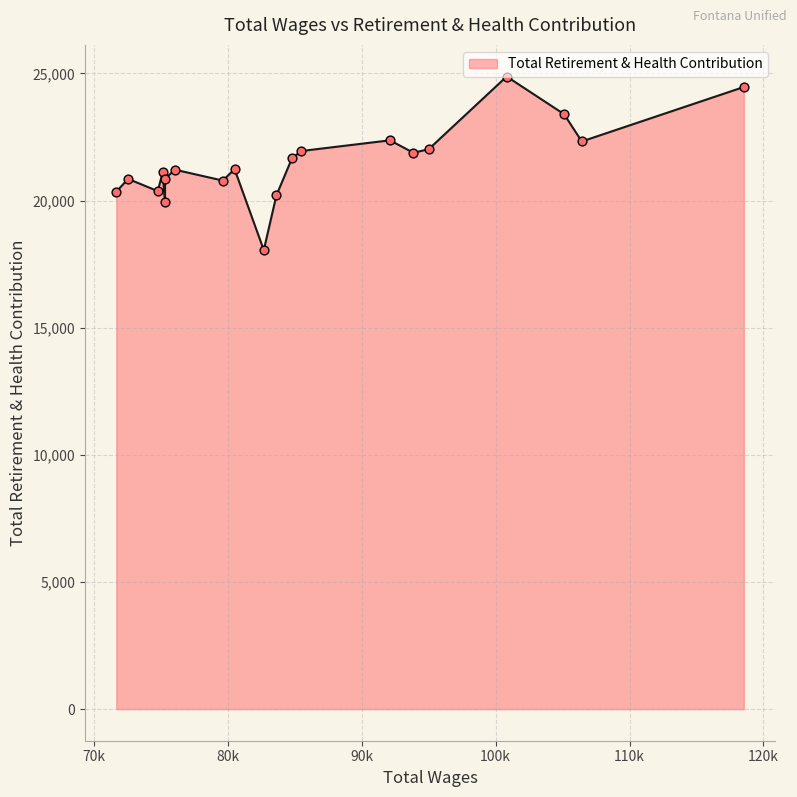

What is the difference between the maximum and minimum values?

6826